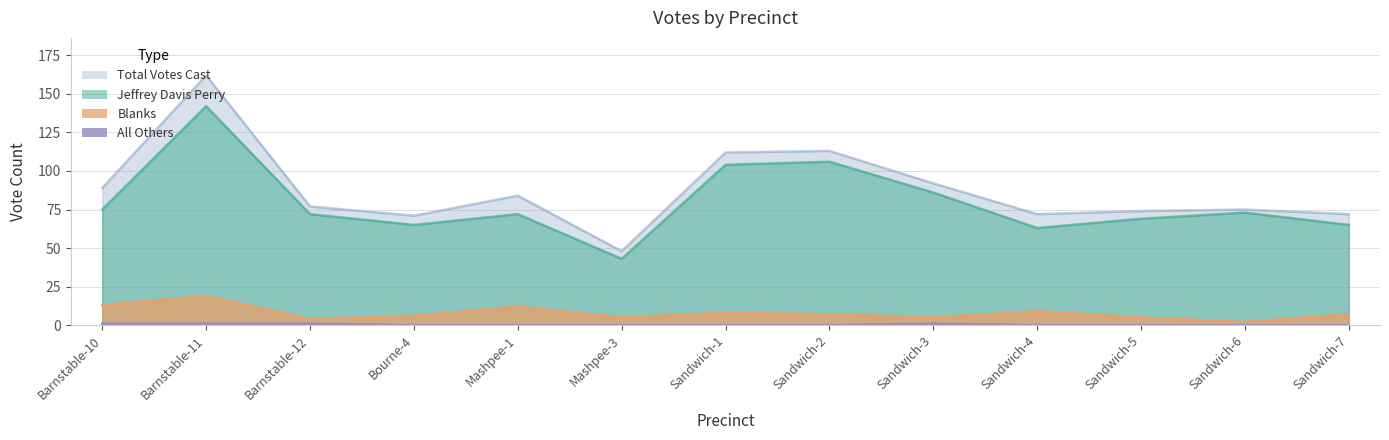

What is the total value across all series at Barnstable-10?

178